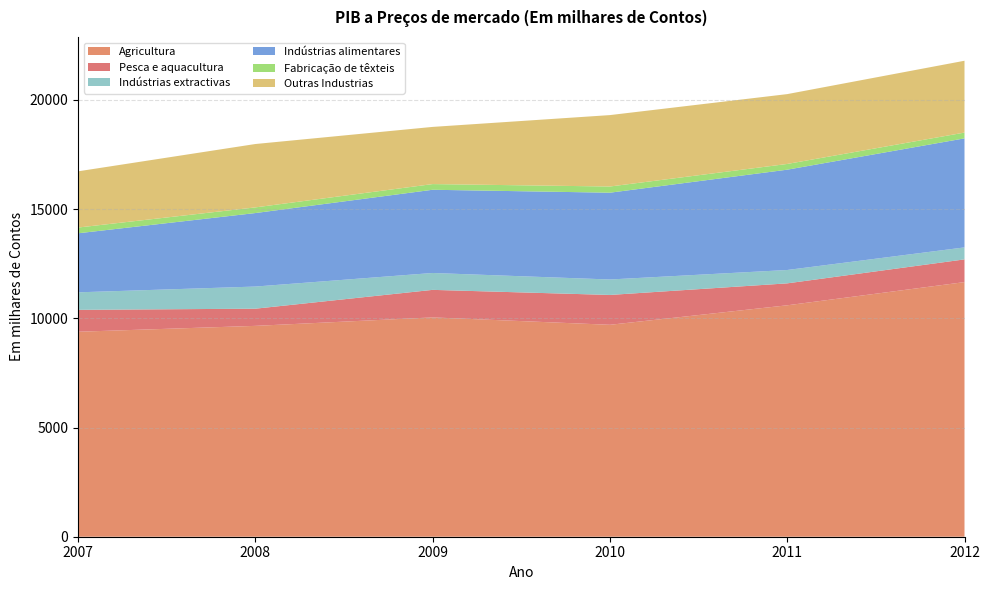

Between 2007 and 2008, which is larger?

2008